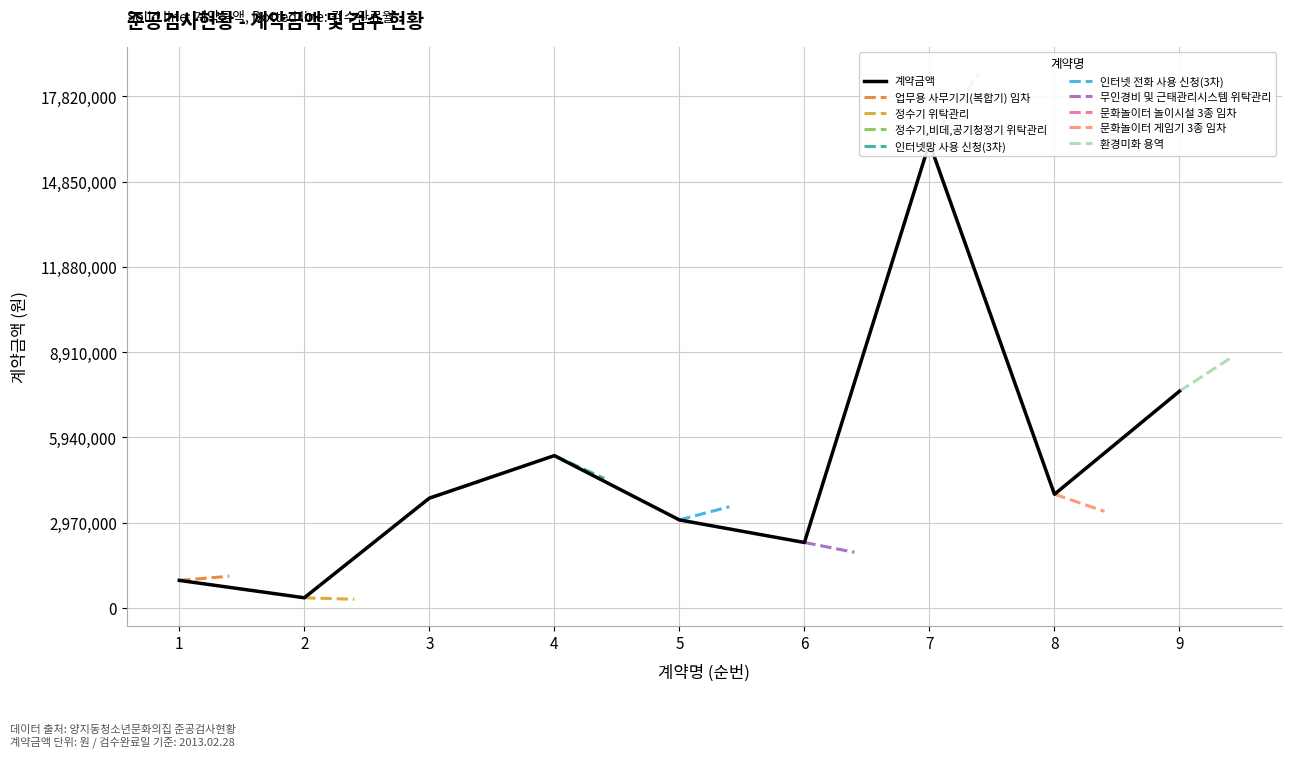

What is the sum of all values?

43500550